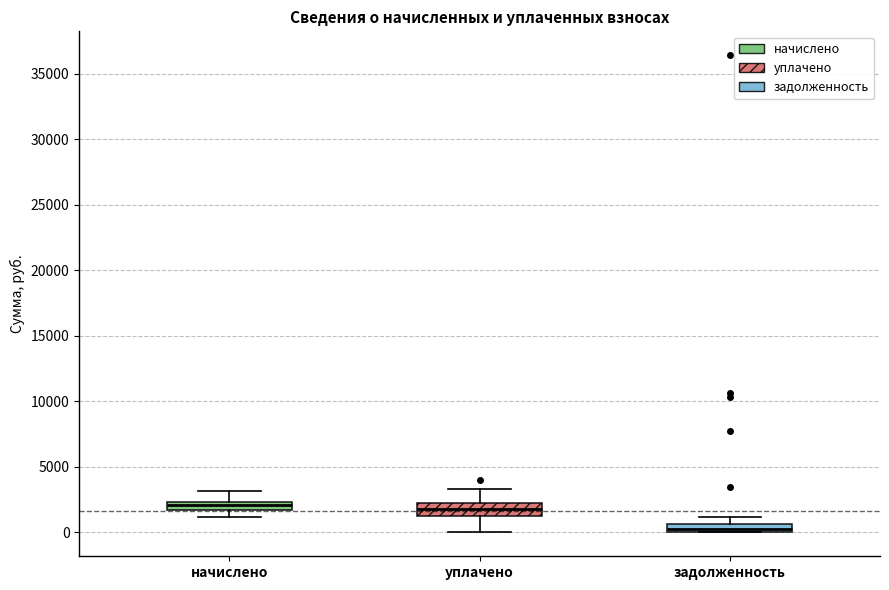

Where is the lower edge of the box for задолженность on the y-axis? The values are not printed on the chart, so give them approximately, as read against the axis.

0